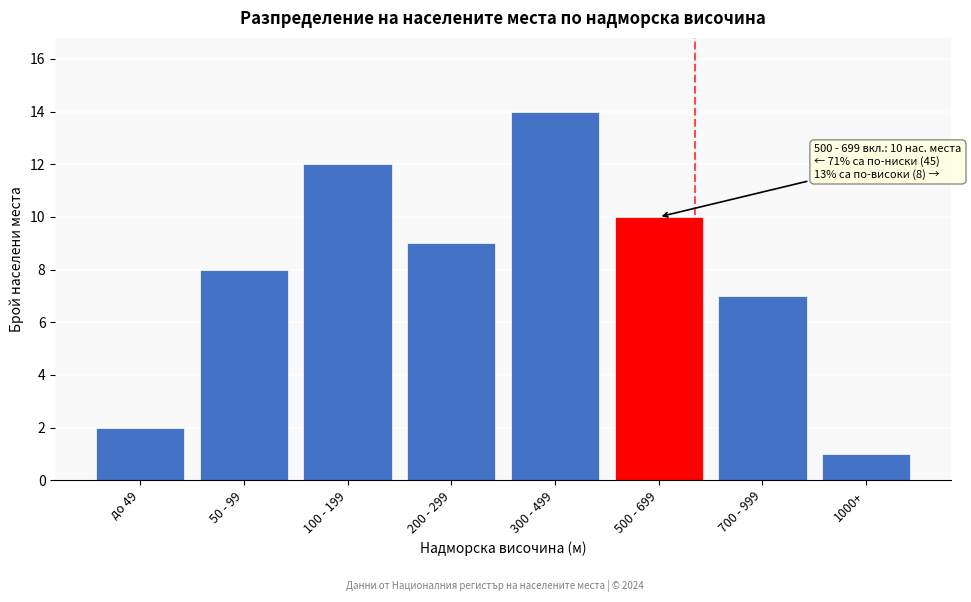

Reading right to left, transcribe all the data shown in this chart.

1	7	10	14	9	12	8	2